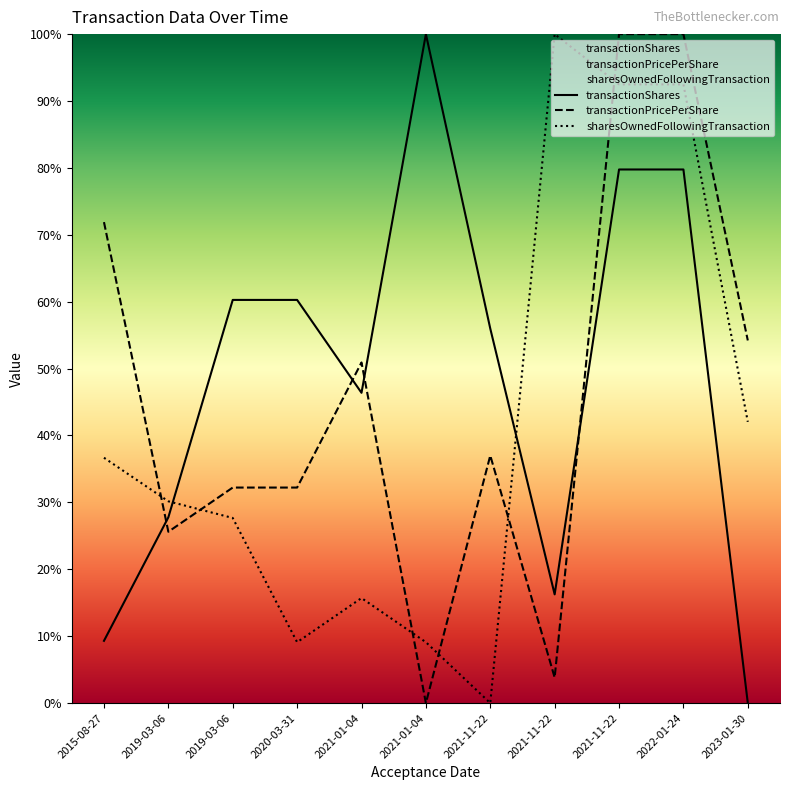

What is the maximum value for sharesOwnedFollowingTransaction?

1.0